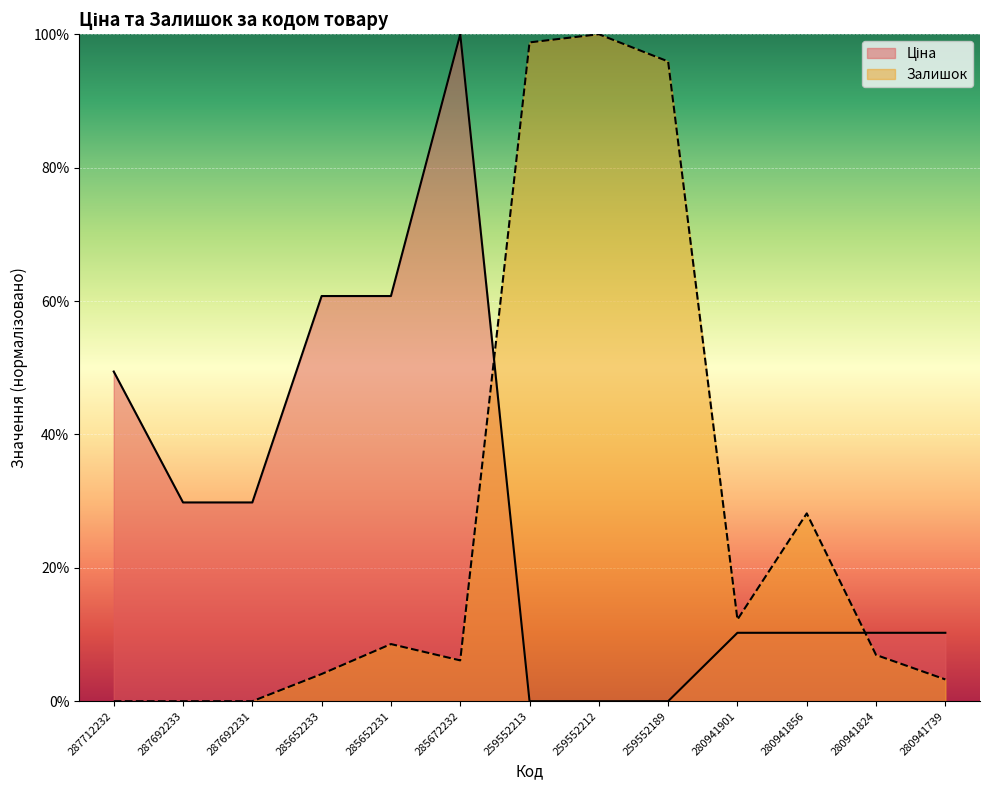

Which series has the largest total across all categories?

Ціна